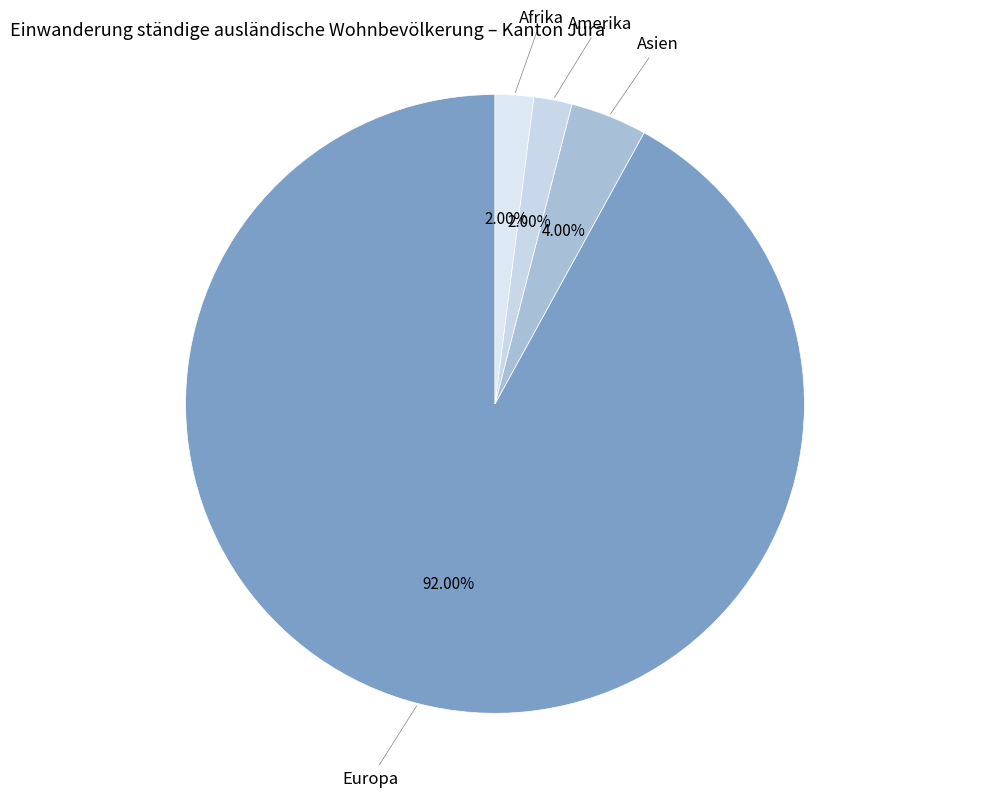

To the nearest percent, what is the average slice percentage?

25%